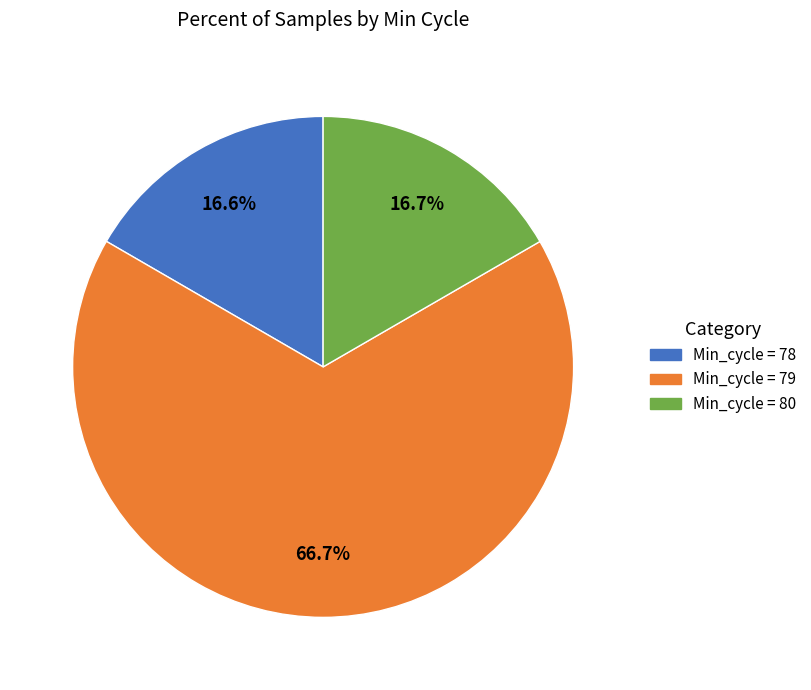

Is there a majority slice in this chart?

Yes